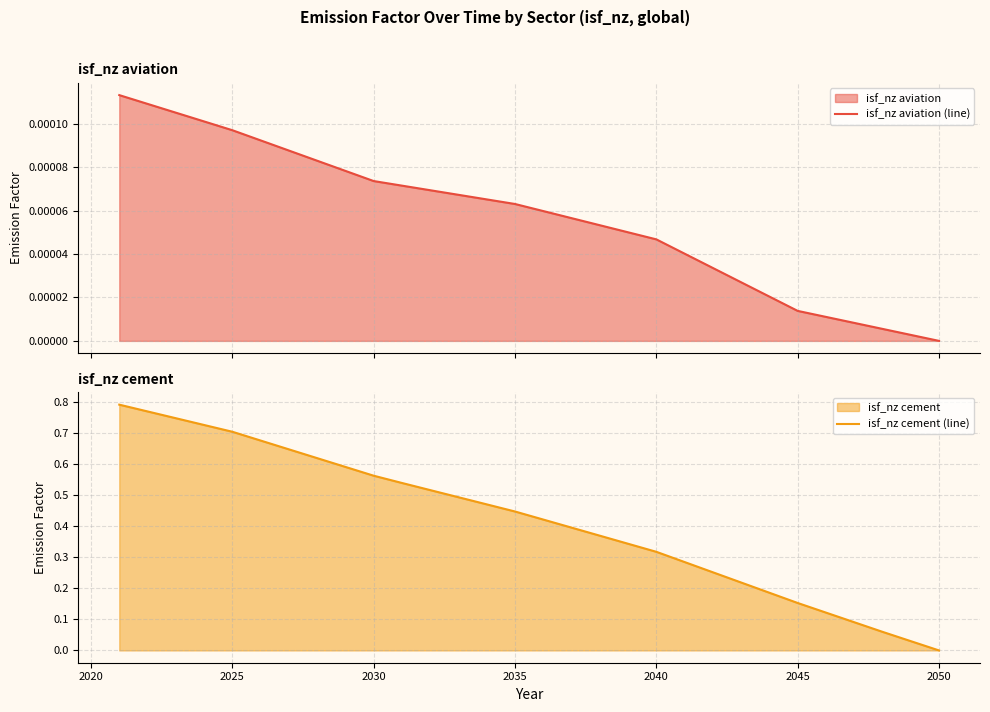

Reading right to left, what are all the values shown in this chart?

isf_nz aviation (line): 0.0	0.0	0.0	0.0	0.0	0.0	0.0	0.0	0.0	0.0	0.0	0.0	0.0	0.0	0.0	0.0	0.0	0.0	0.0	0.0	0.0	0.0	0.0	0.0	0.0	0.0	0.0	0.0	0.0	0.0
isf_nz cement (line): 0.0	0.0	0.1	0.1	0.1	0.2	0.2	0.2	0.3	0.3	0.3	0.3	0.4	0.4	0.4	0.4	0.5	0.5	0.5	0.5	0.6	0.6	0.6	0.6	0.7	0.7	0.7	0.7	0.8	0.8